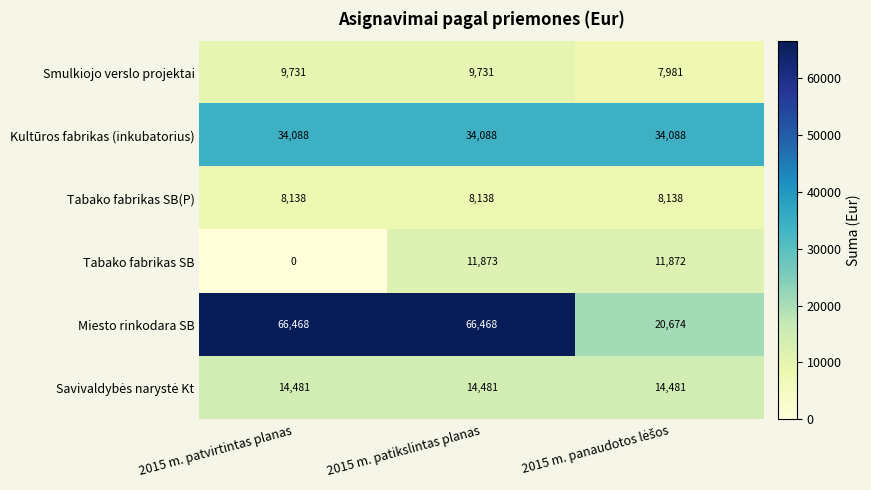

What is the maximum value for Tabako fabrikas SB(P)?

8138